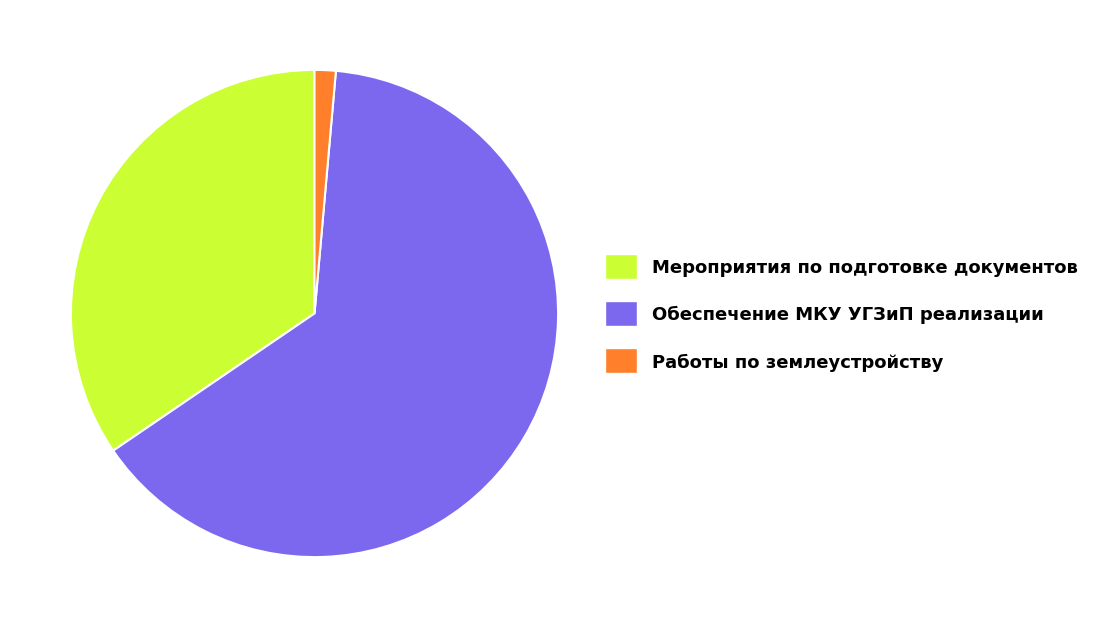

Does Обеспечение МКУ УГЗиП реализации account for over 50% of the chart?

Yes